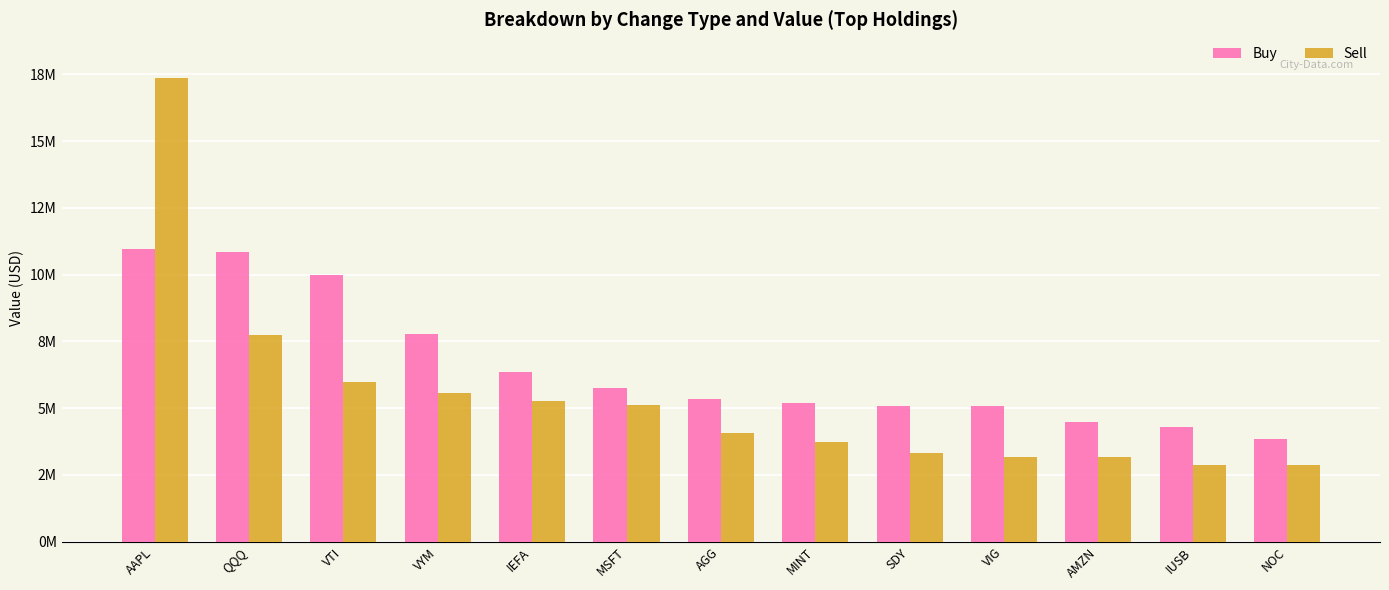

What is the minimum value for Sell?

2858572